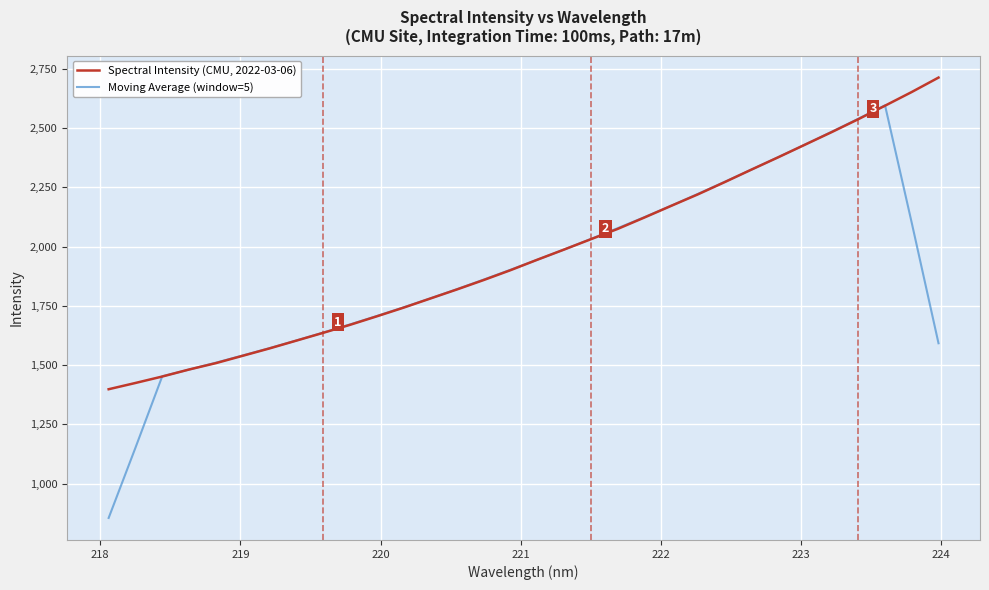

Which series has the widest spread of values?

Moving Average (window=5)